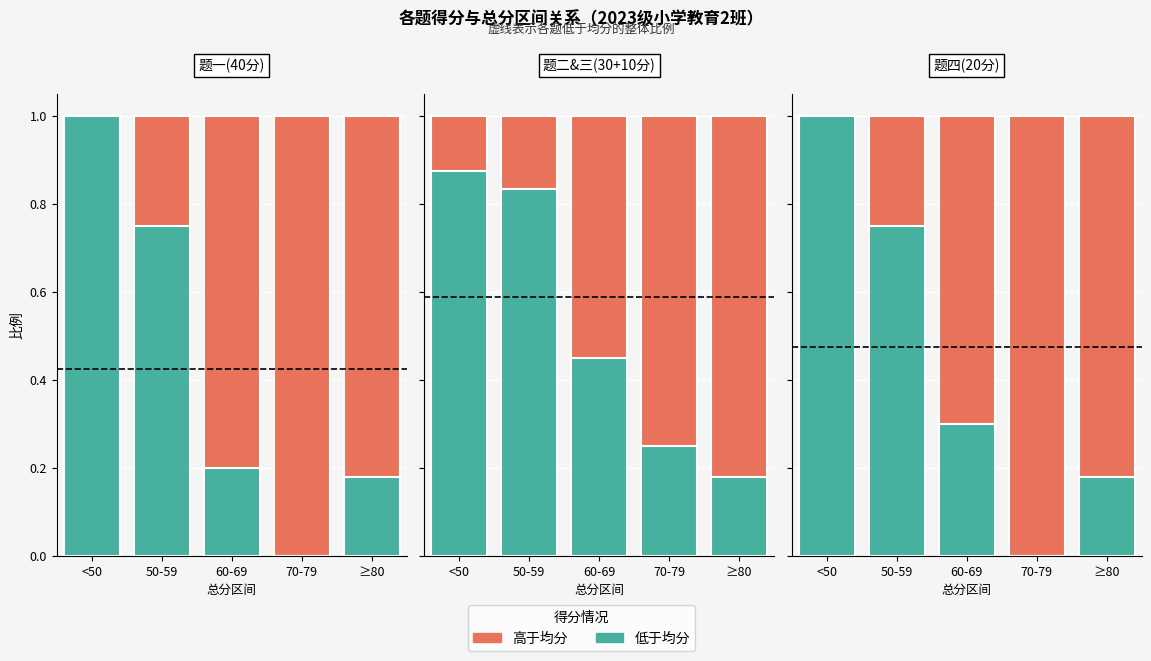

Is it true that 低于均分 equals 0.3 at ≥80?

False